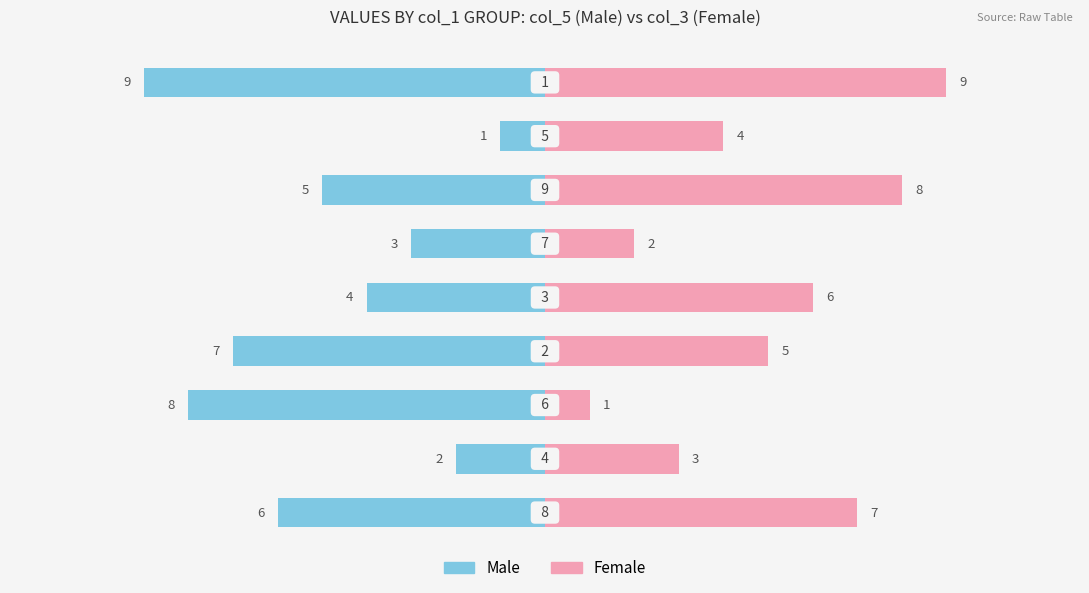

What is the difference between the maximum and minimum values in the Female series?

8